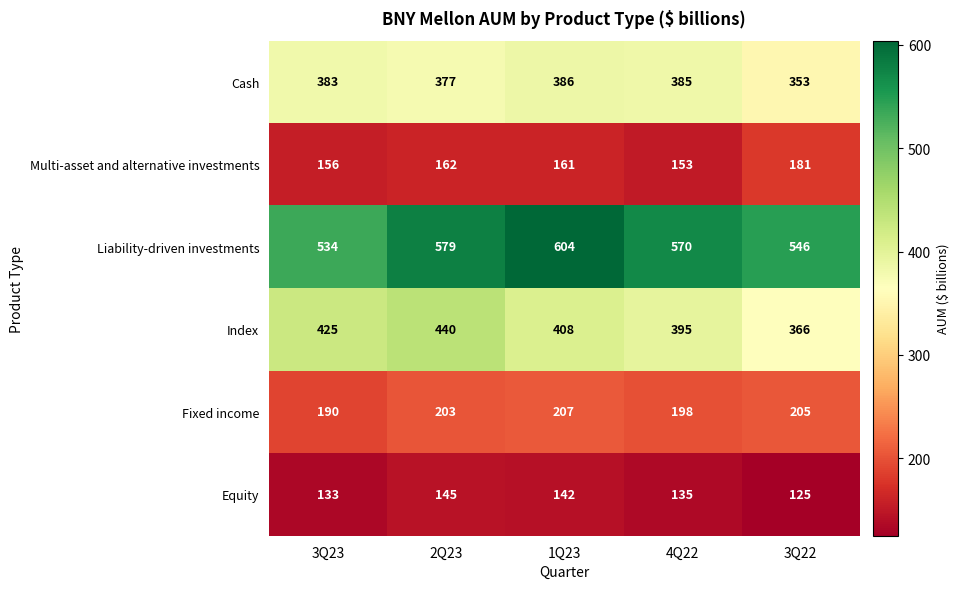

Which series has the largest total across all categories?

Liability-driven investments